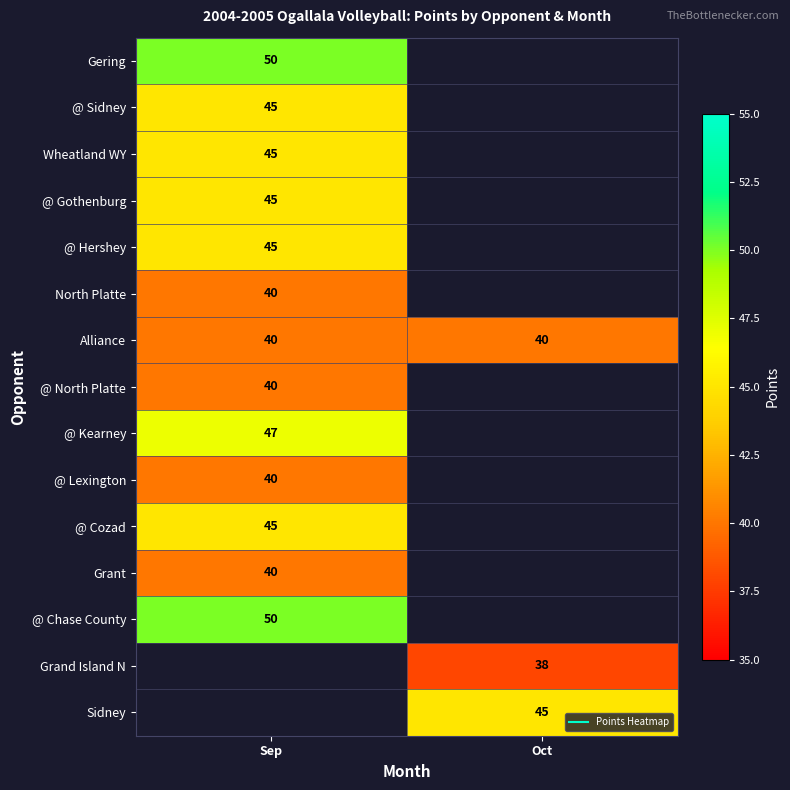

How many series are shown in this chart?

15